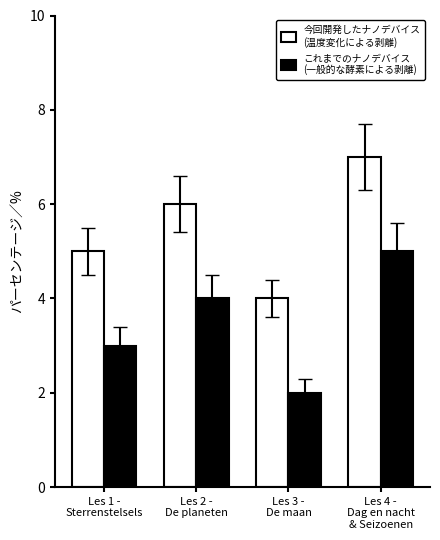

What is the greatest value displayed?

7